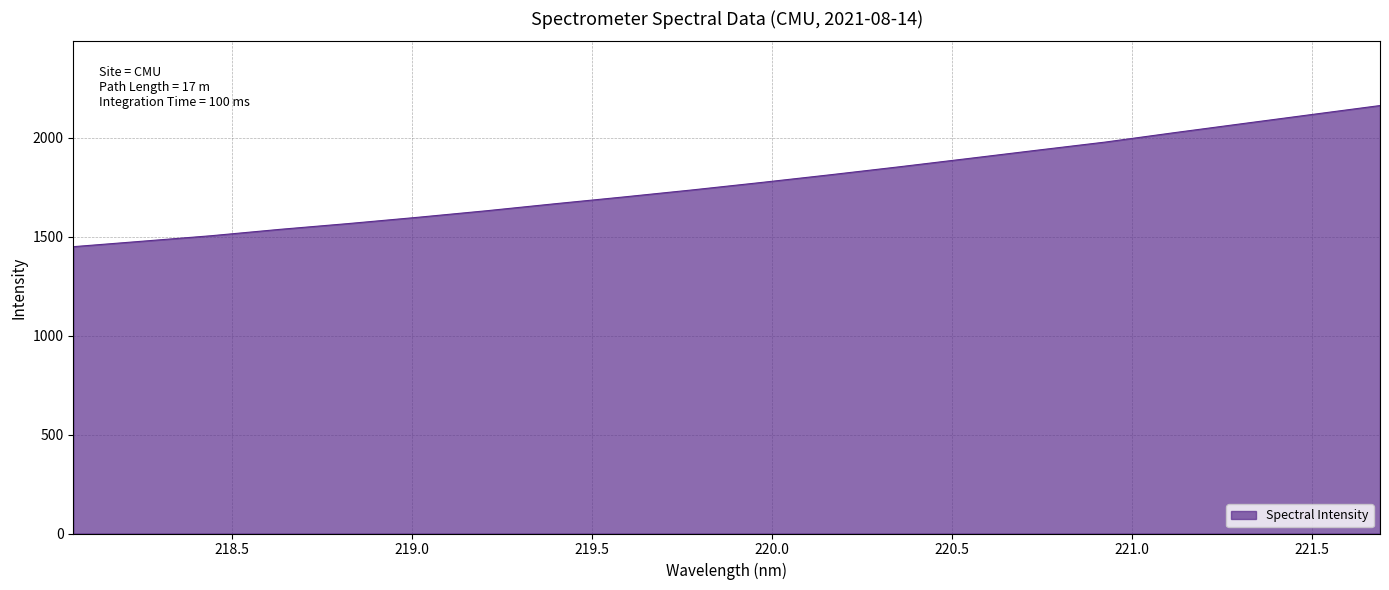

What is the greatest value displayed?

2164.0